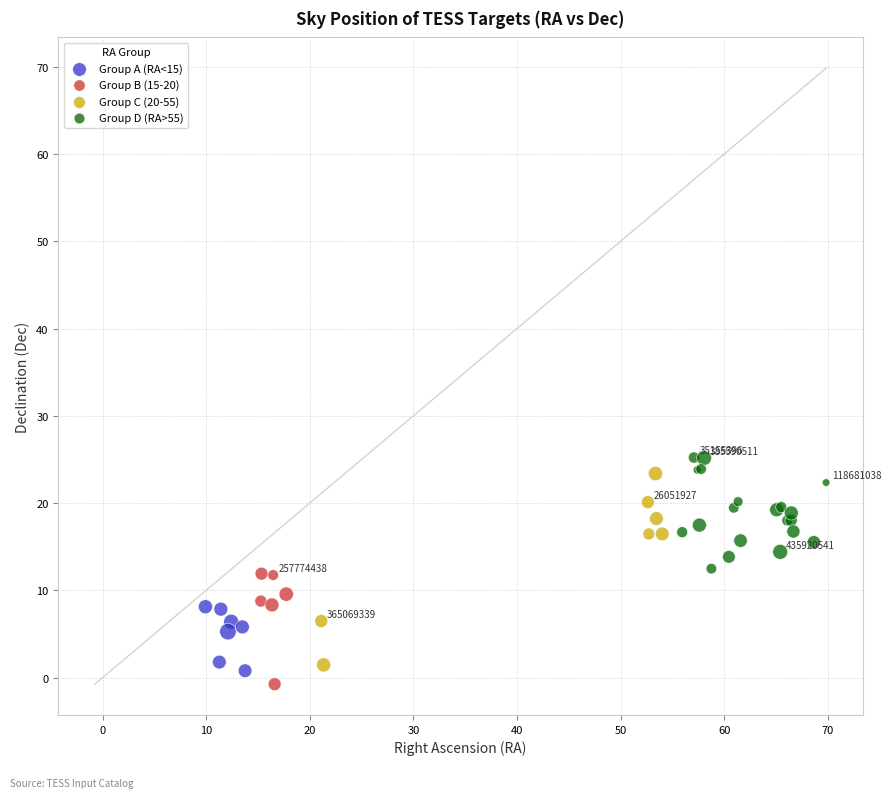

Which series has the largest Y range (max minus min)?

Group C (20-55)